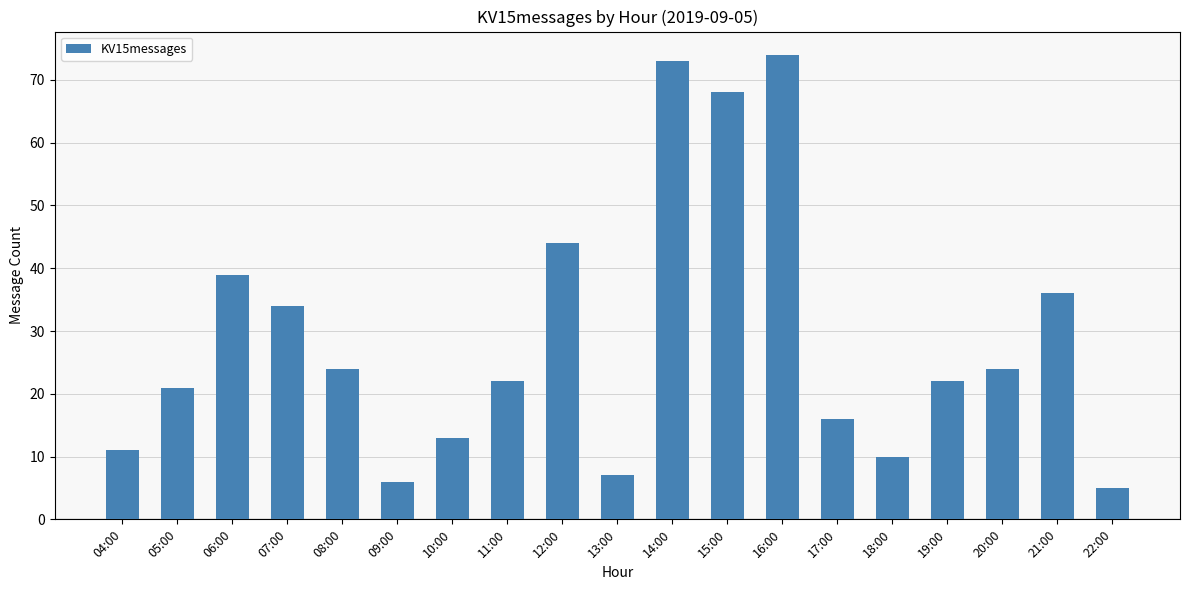

What is the minimum value shown in the chart?

5